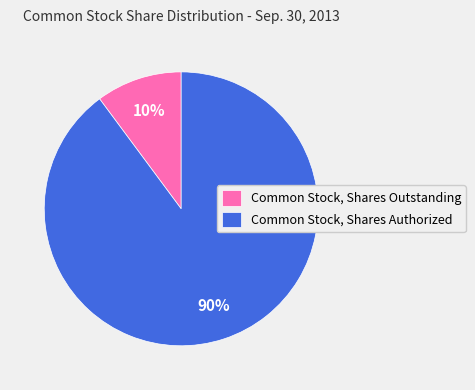

Which category has the smallest portion of the pie?

Common Stock, Shares Outstanding